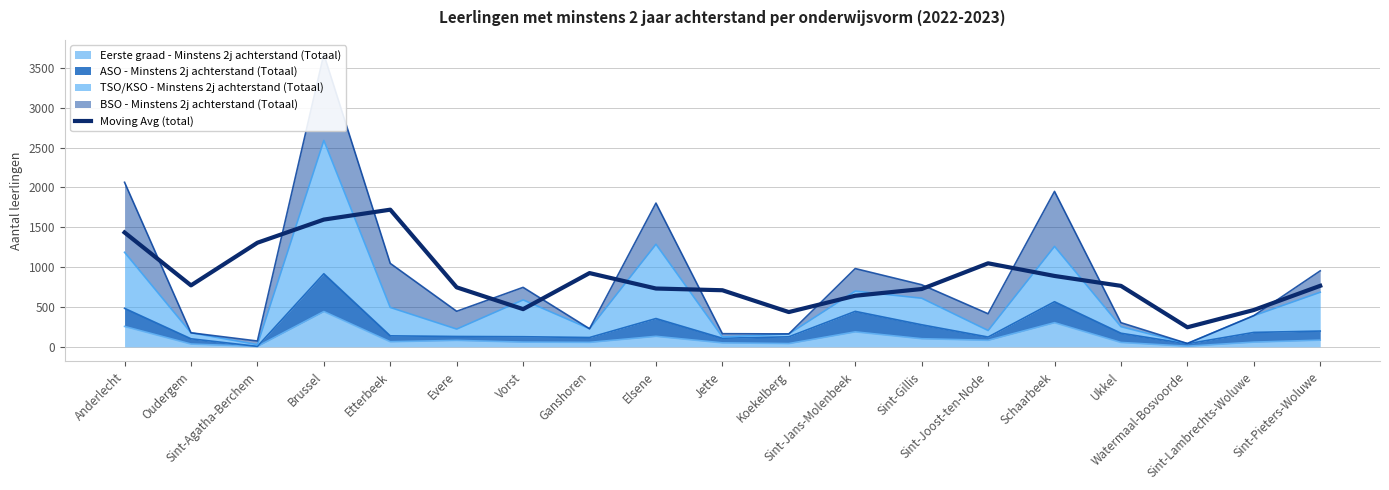

What is the minimum value shown in the chart?

245.3